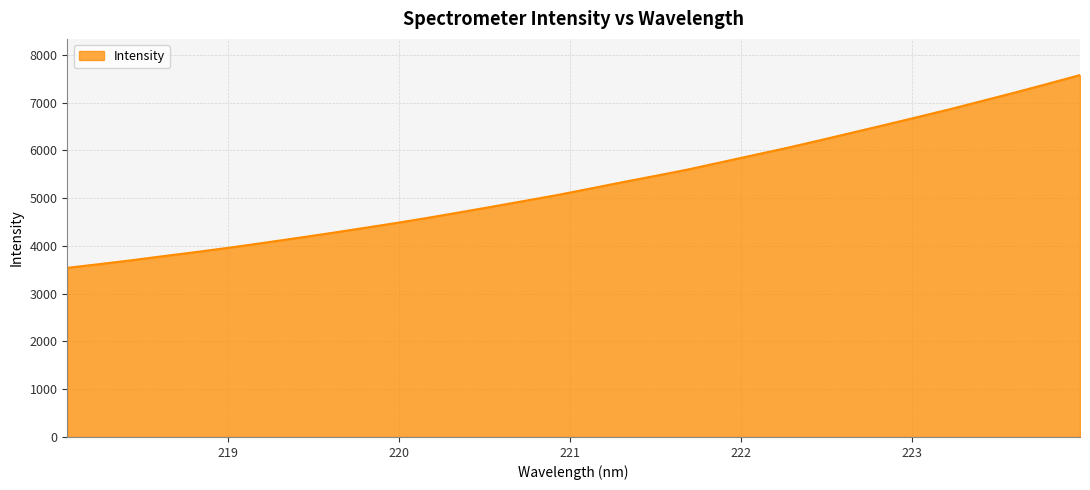

What is the difference between the maximum and minimum values?

4034.3